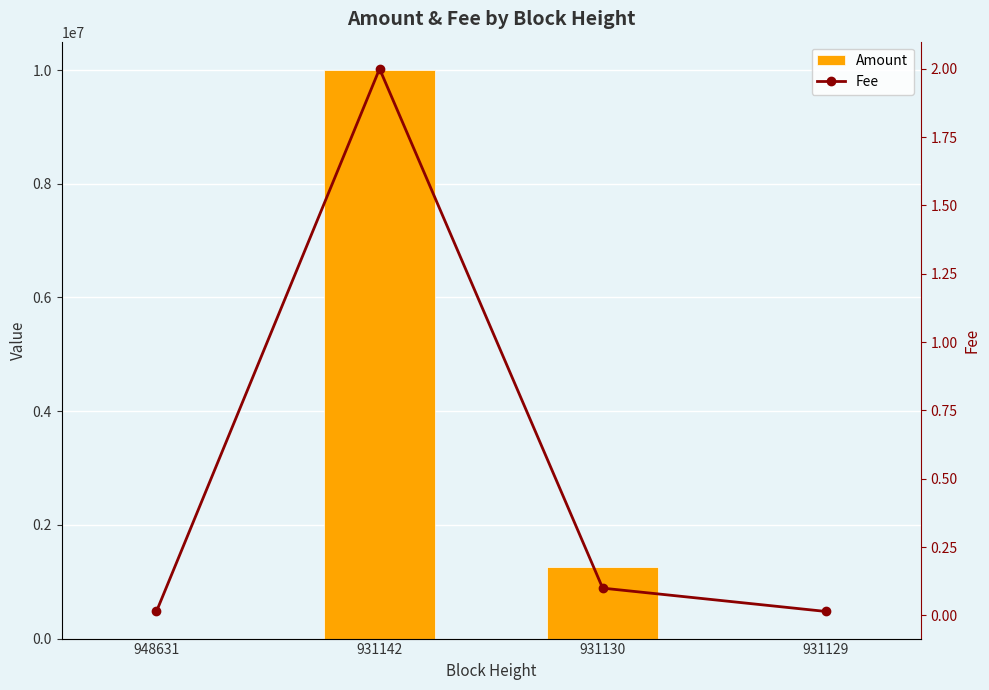

At 931130, list the series in order from largest to smallest.

Amount, Fee